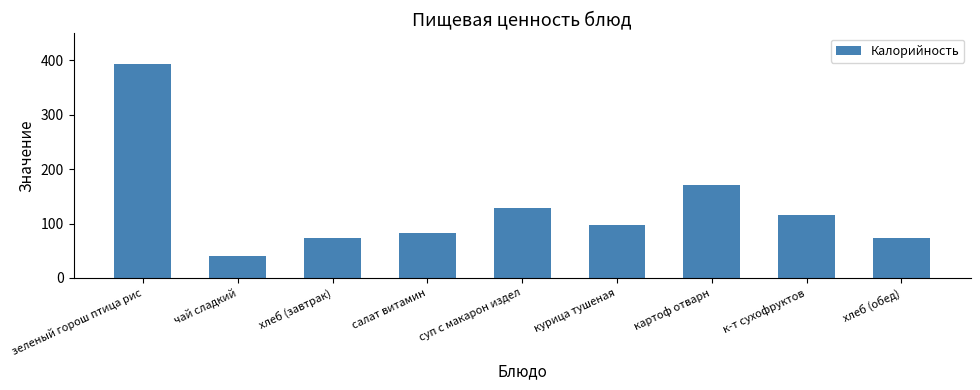

What is the average value?

130.5